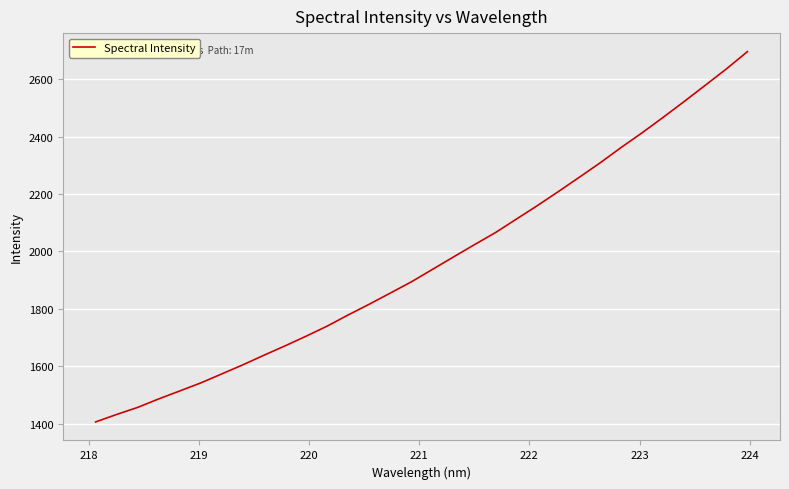

What is the minimum value shown in the chart?

1405.5